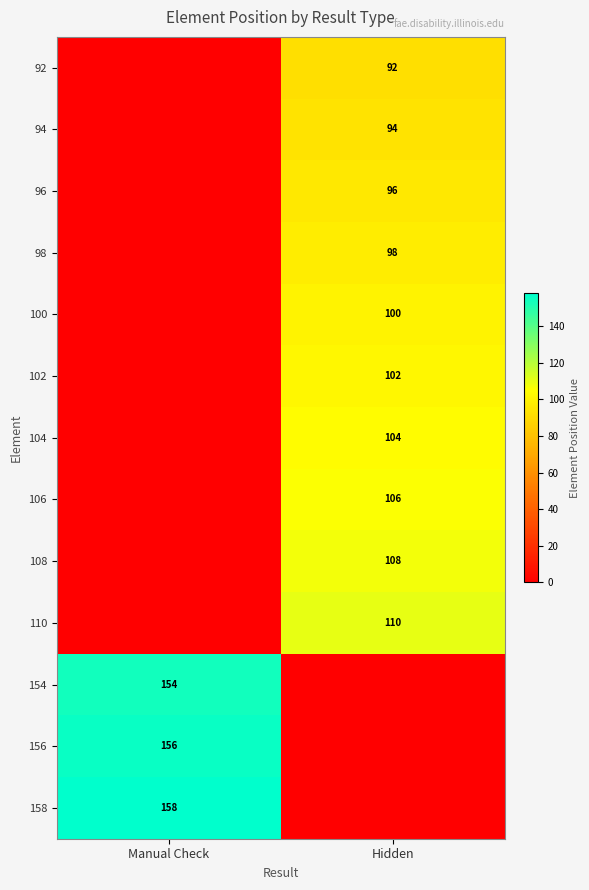

Is the value of 94 at Hidden greater than the value of 100 at Hidden?

No